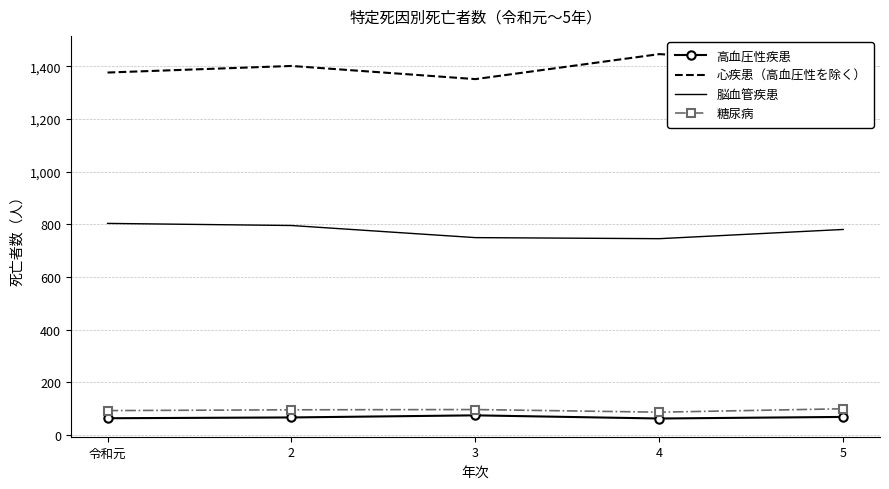

What is the difference between the maximum and second lowest values in the 脳血管疾患 series?

54